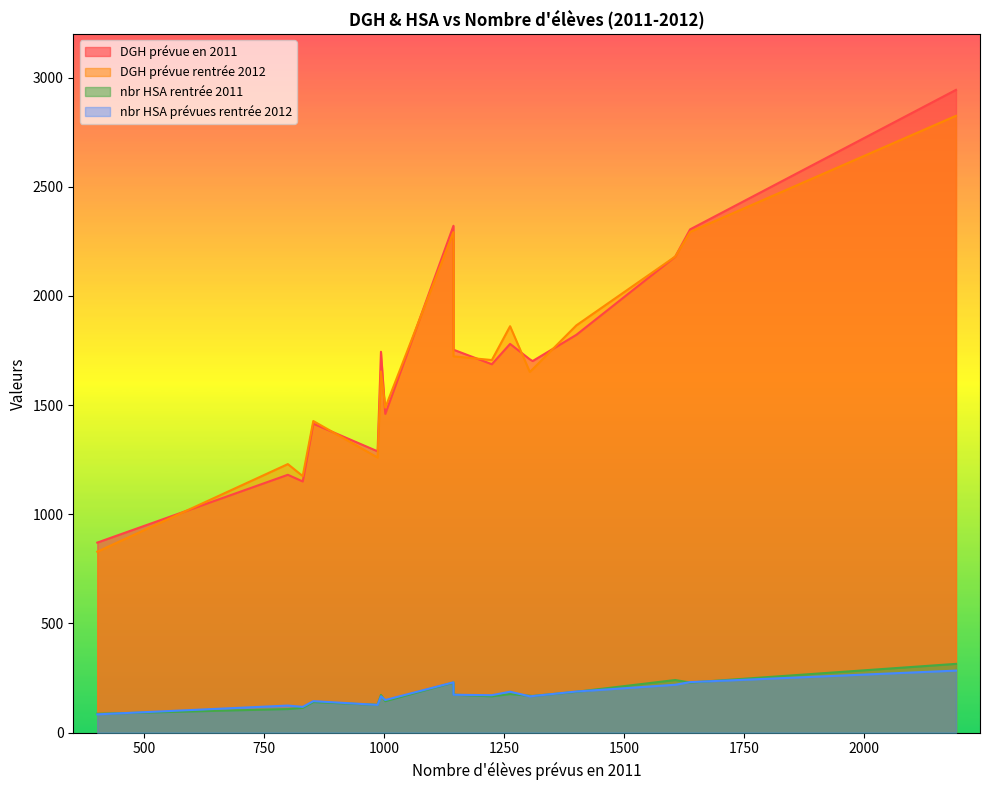

What is the sum of all DGH prévue rentrée 2012 values?

29129.0